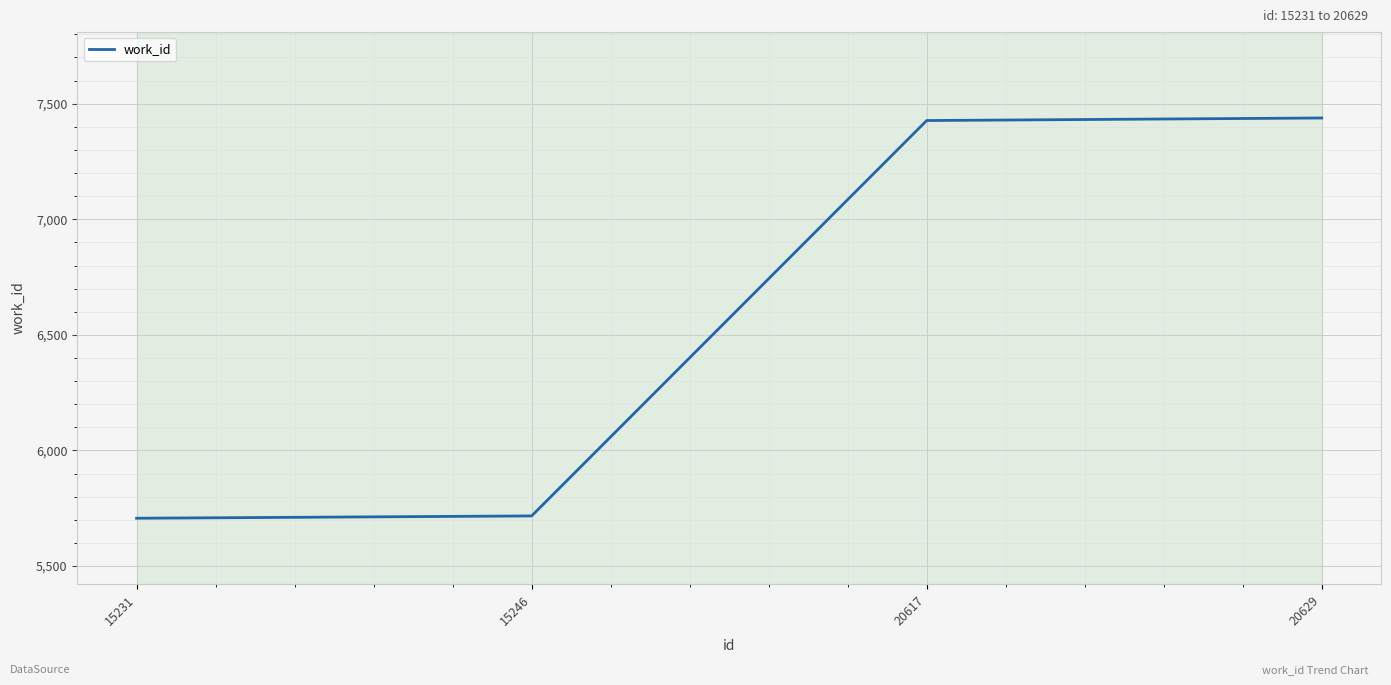

How many values are below 7427?

2